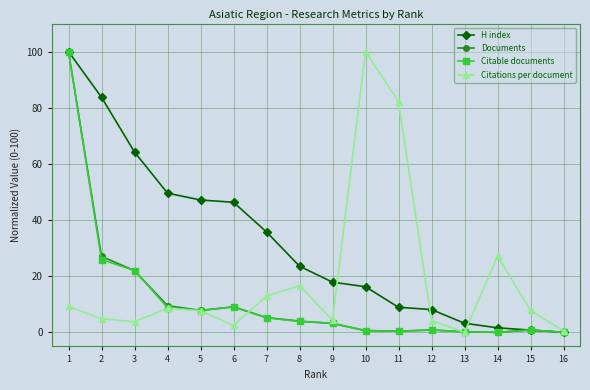

True or false: Citable documents has more than 0 points higher than both neighbors.

True